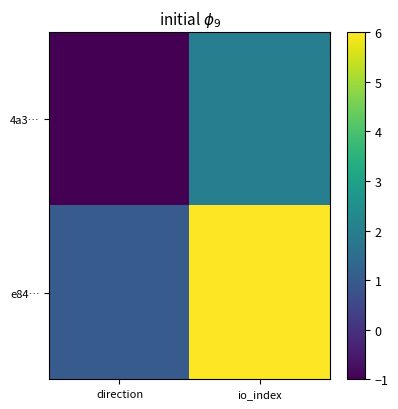

Reading left to right, transcribe all the data shown in this chart.

4a3…: direction=-1	io_index=2
e84…: direction=1	io_index=6